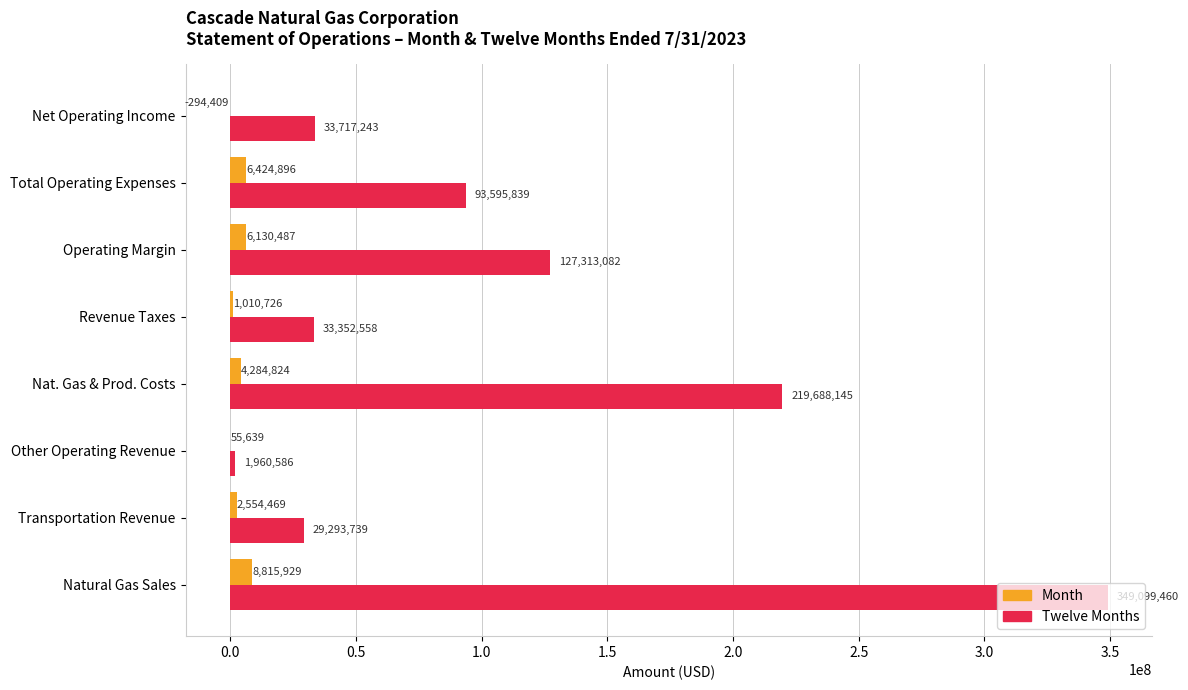

Where is Month nearest to the value 4260760?

Nat. Gas & Prod. Costs